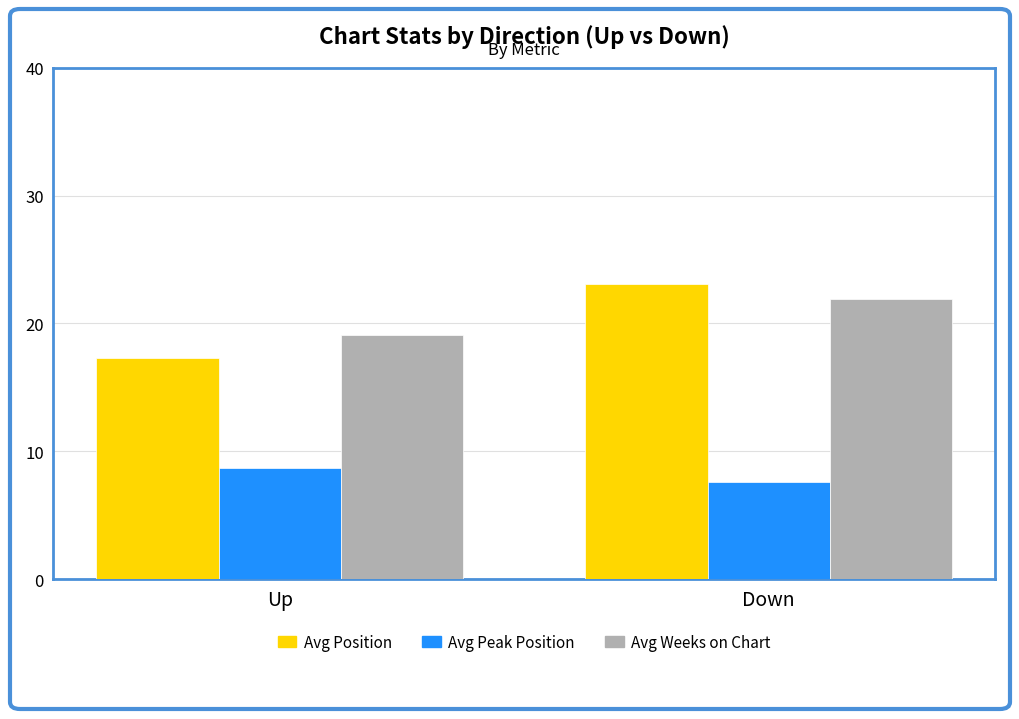

What is the sum of the Avg Weeks on Chart values at Up and Down?

41.0